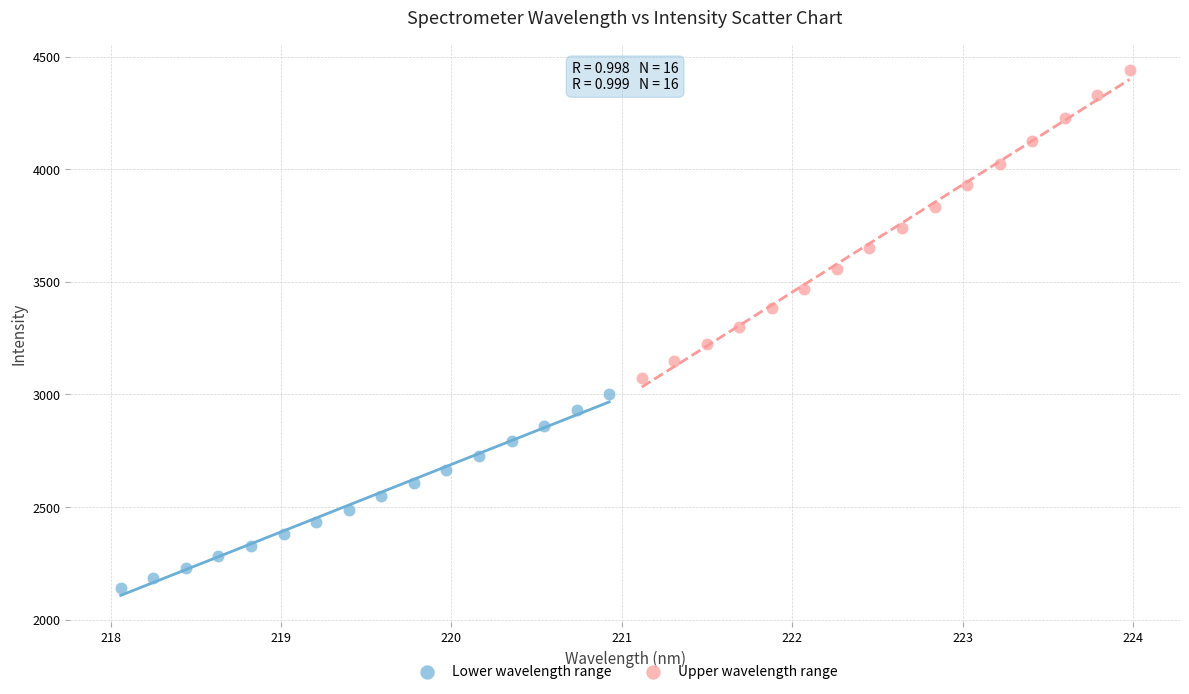

Which series reaches the maximum Y coordinate?

Upper wavelength range